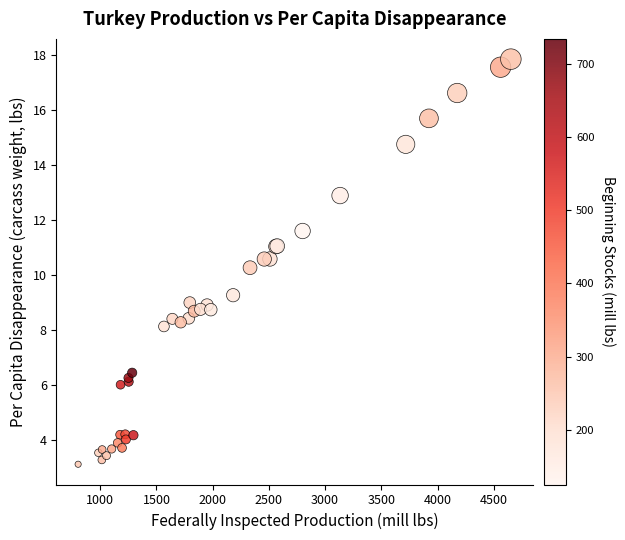

What Y value in the scatter plot is closest to 10?

10.3